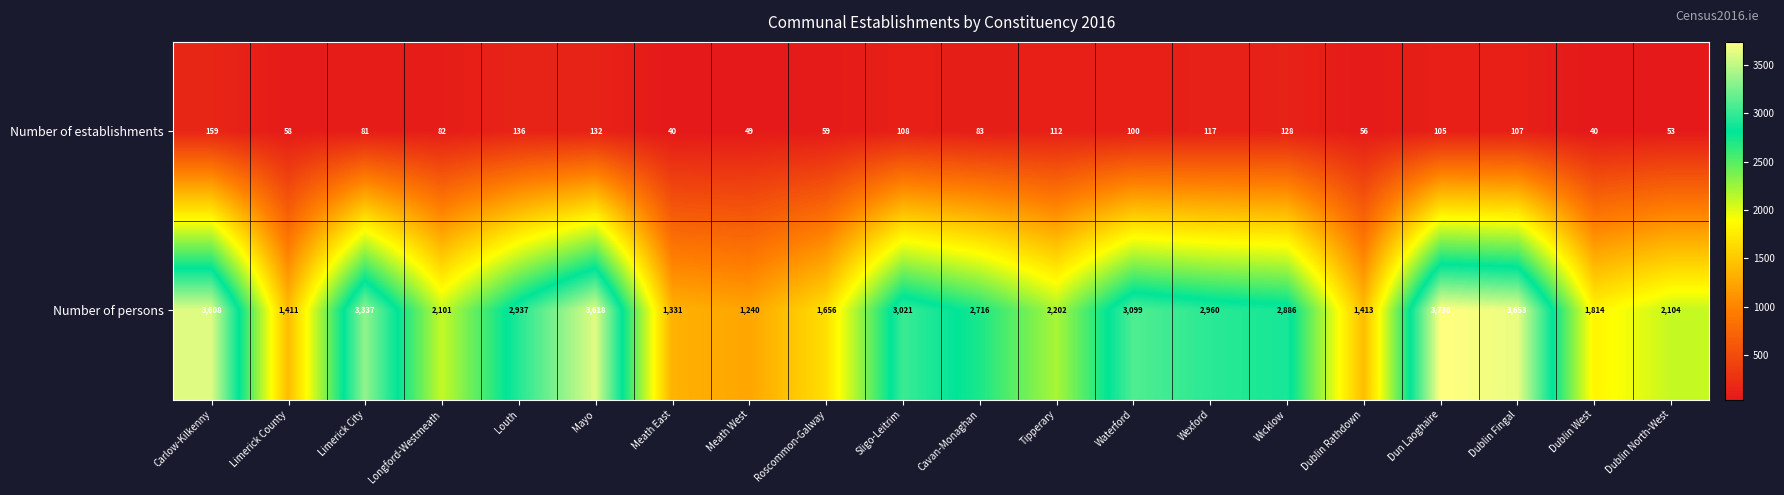

List the series in order of their peak value, lowest first.

Number of establishments, Number of persons